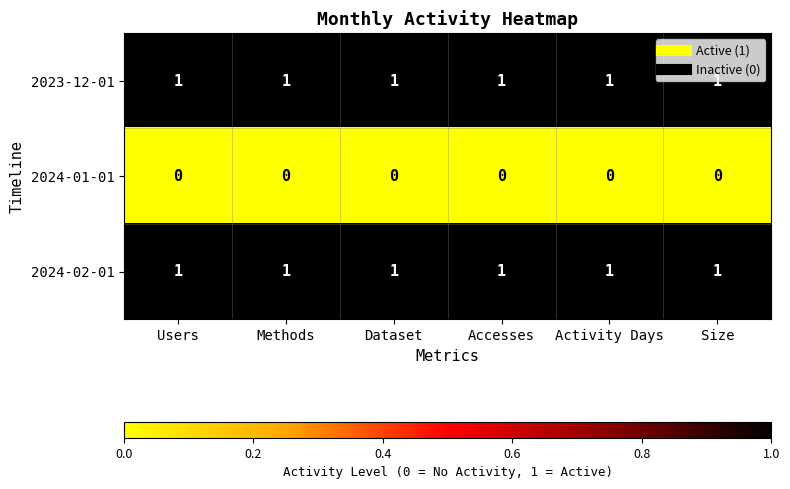

What is the sum of all 2024-02-01 values?

6